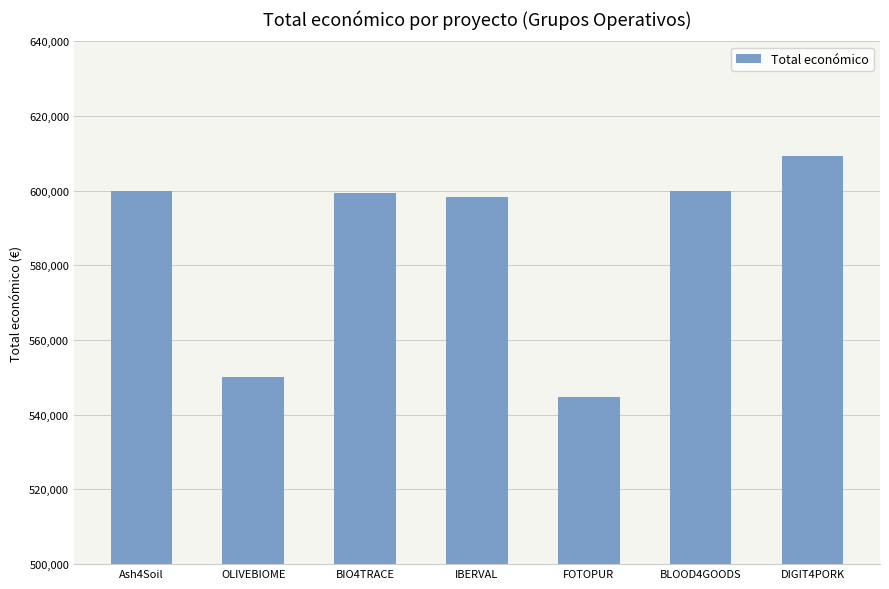

Is it true that the value at BIO4TRACE is 194471?

False